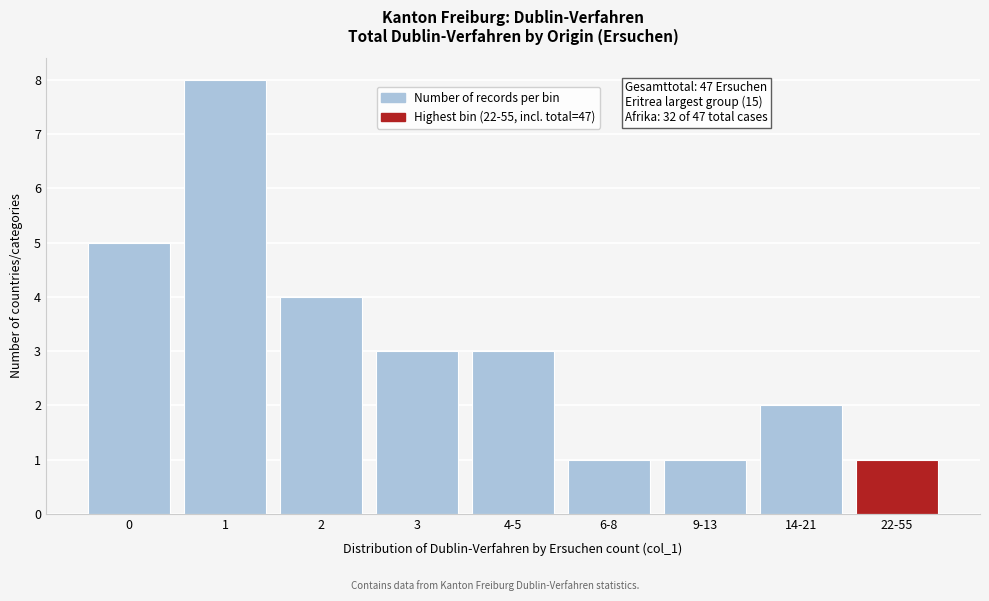

Reading right to left, extract all data points from this chart.

1	2	1	1	3	3	4	8	5